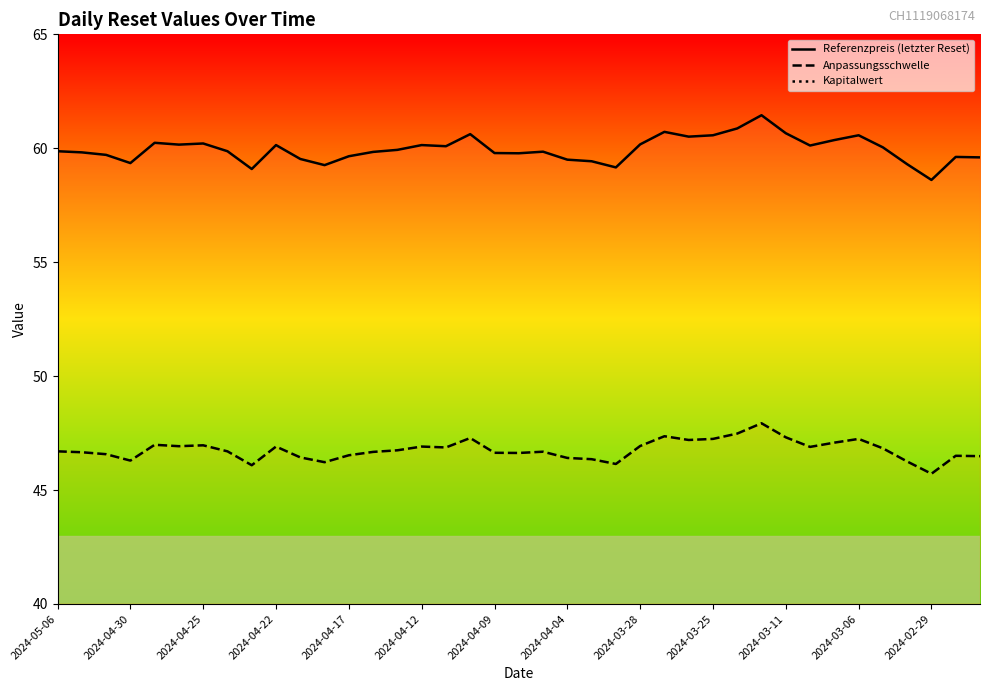

What is the difference between the maximum and minimum values in the Referenzpreis (letzter Reset) series?

2.8